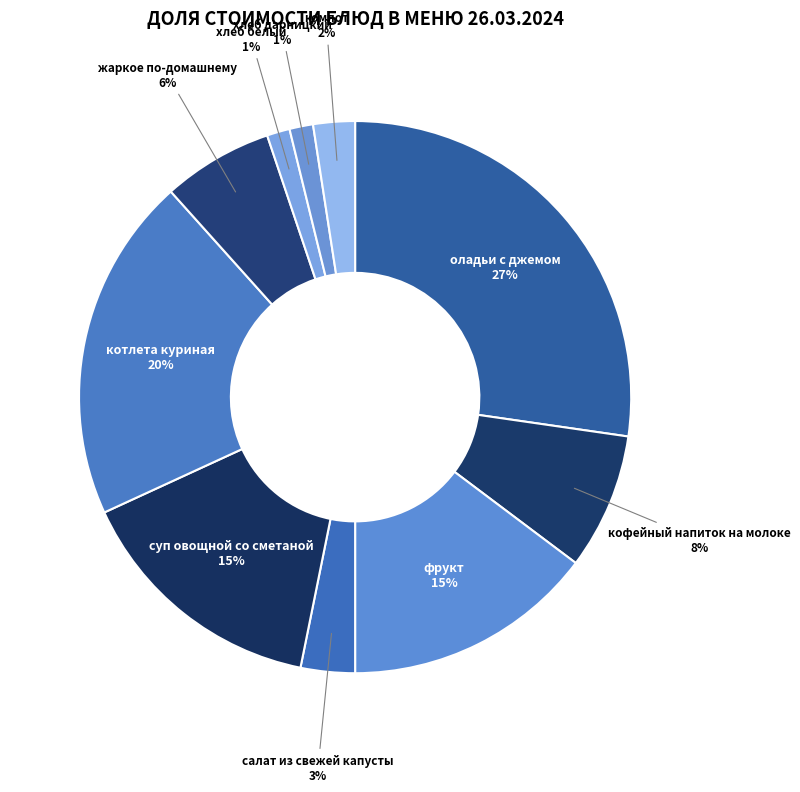

Which has a higher value, кофейный напиток на молоке or компот?

кофейный напиток на молоке